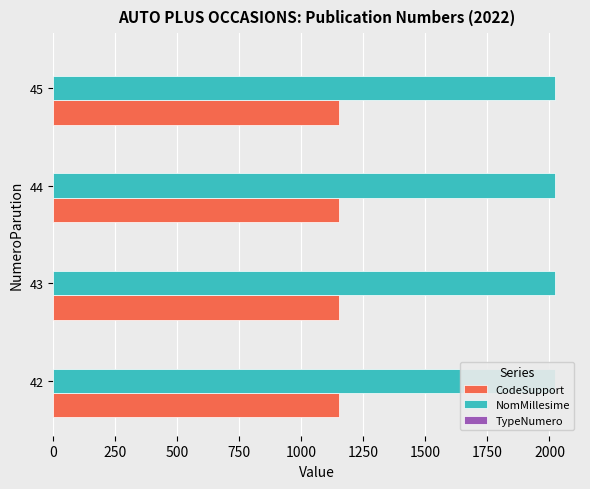

At which label does CodeSupport reach its peak?

42